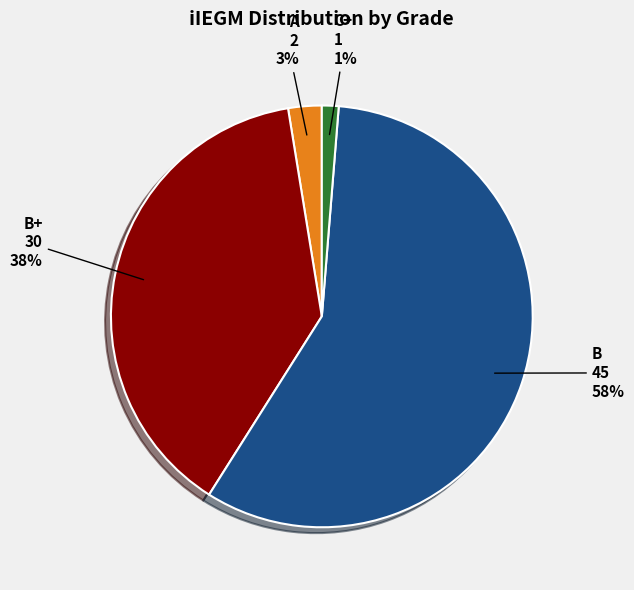

To the nearest percent, what is the average slice percentage?

25%